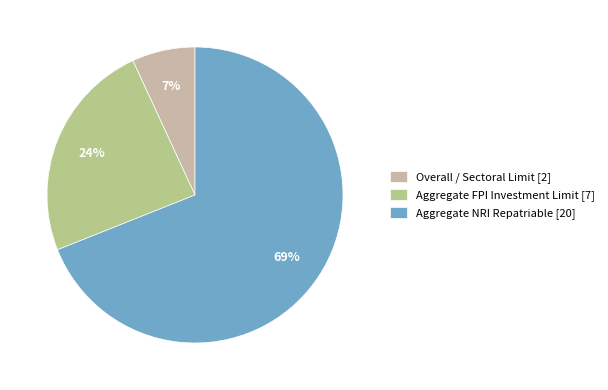

Count the number of slices in the pie.

3